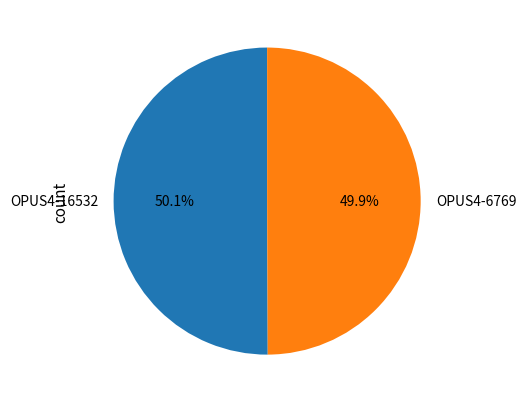

What is the ratio of the value at OPUS4-6769 to the value at OPUS4-16532?

1.0